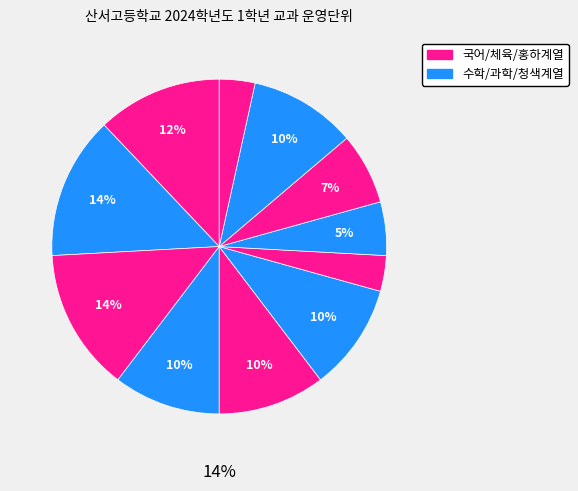

What percentage is NOT represented by 통합과학?

89.7%